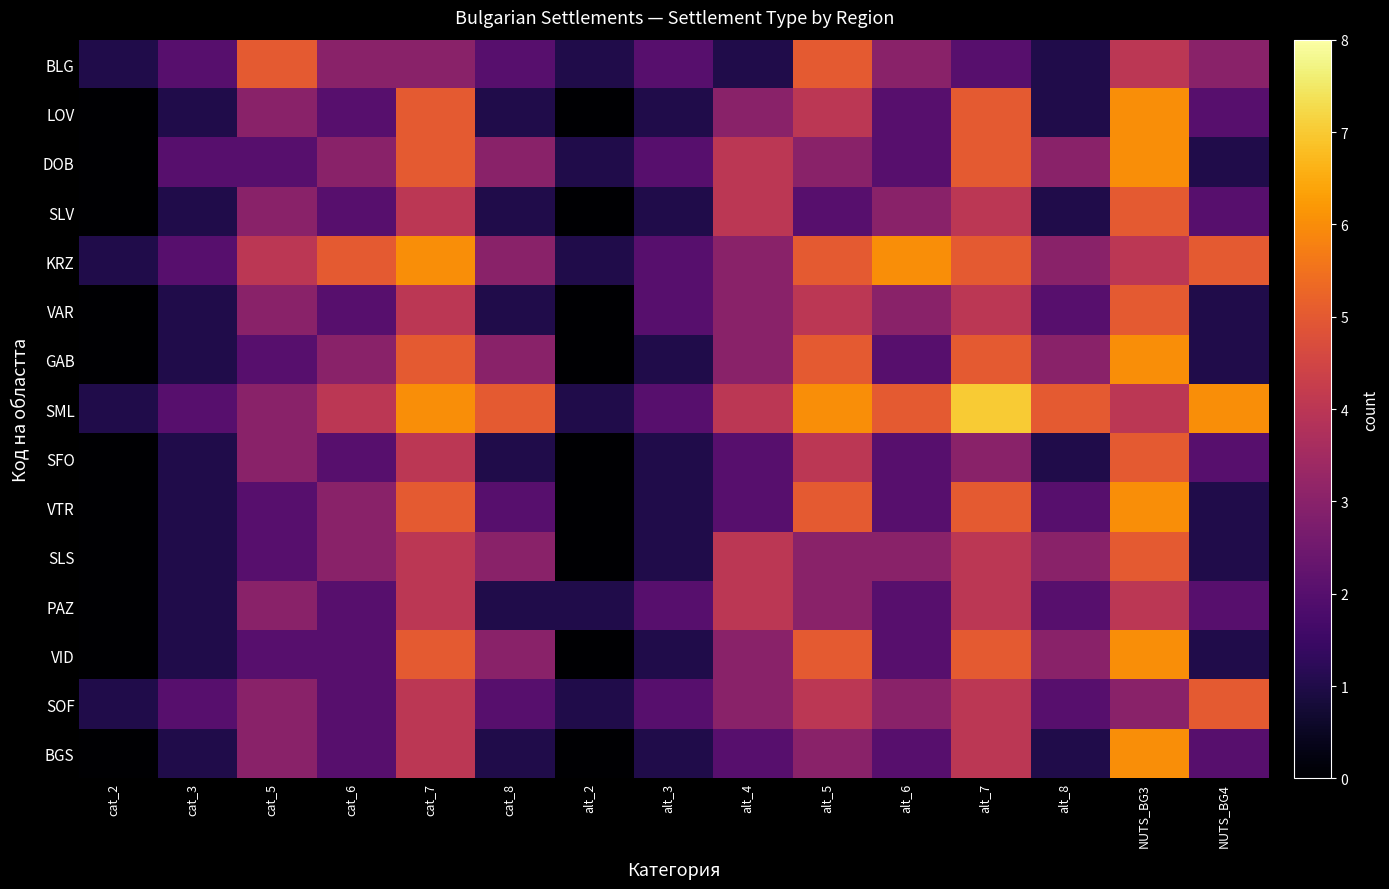

How many categories are shown in the chart?

15